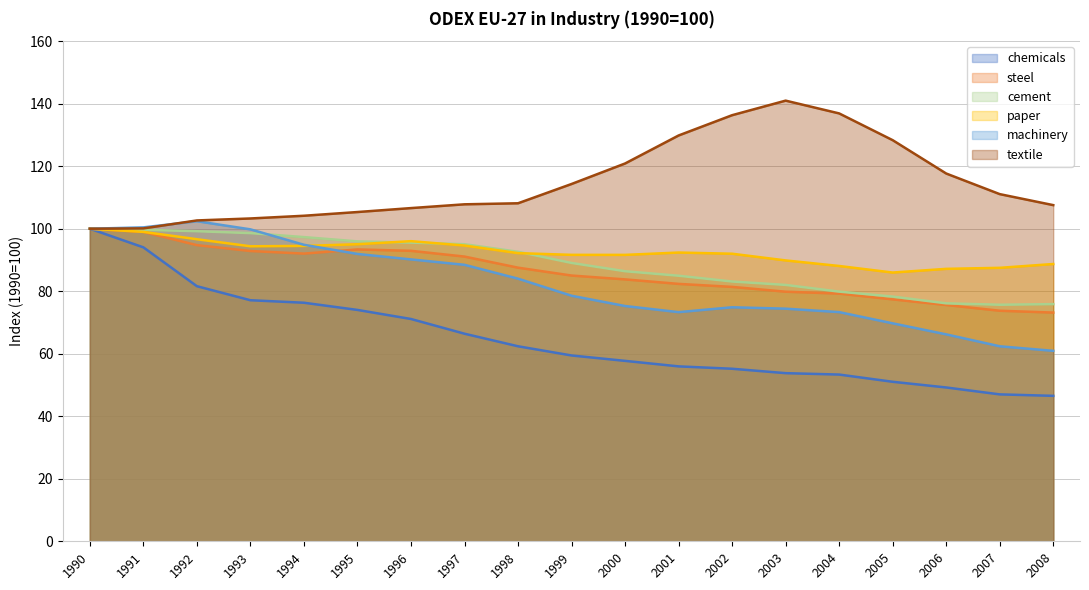

What is the spread (max minus min) of values at 1998?

45.8